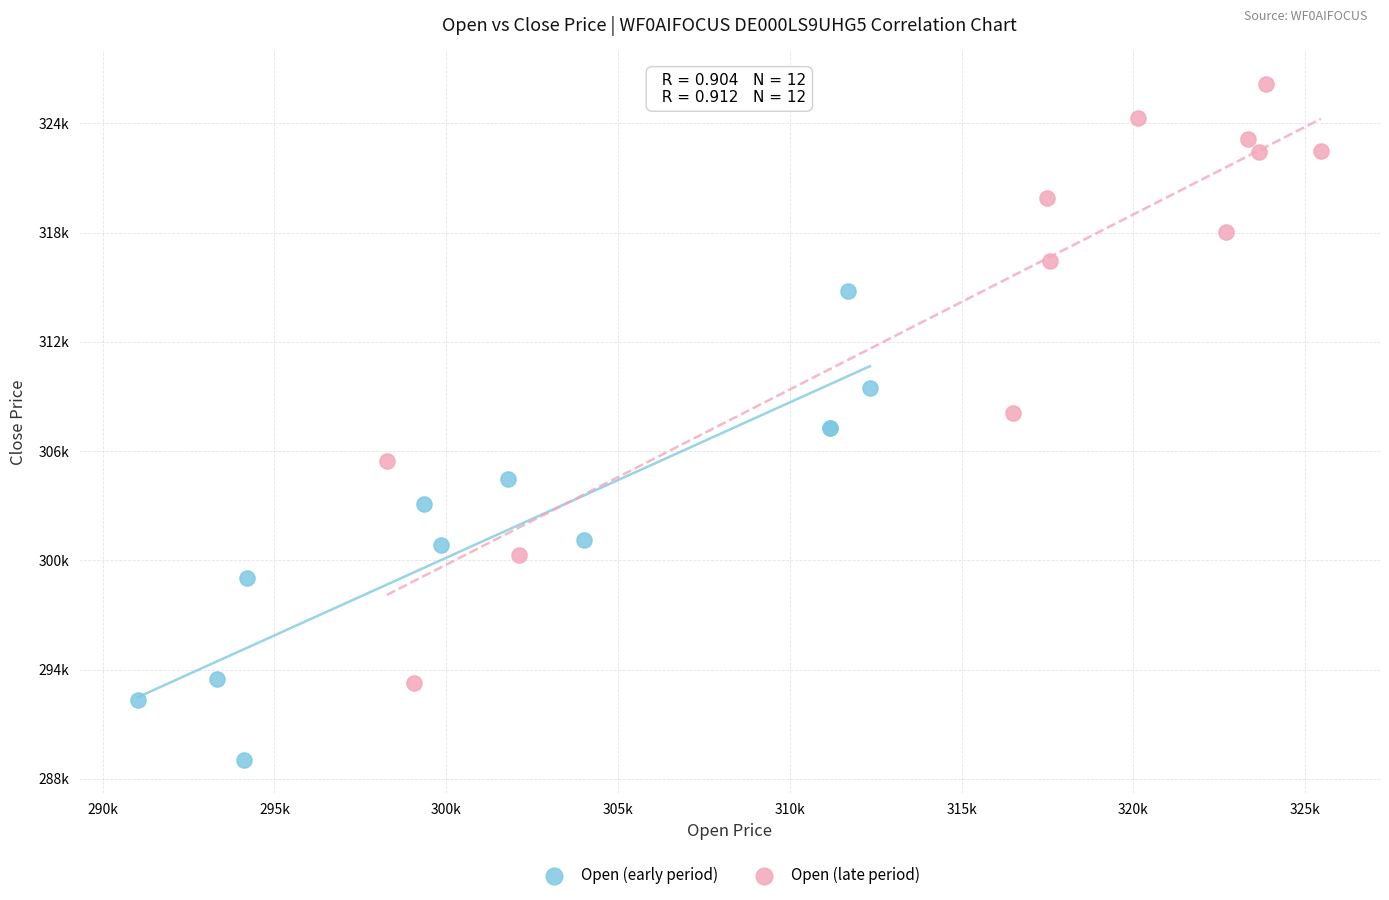

Which series contains the lowest Y value?

Open (early period)